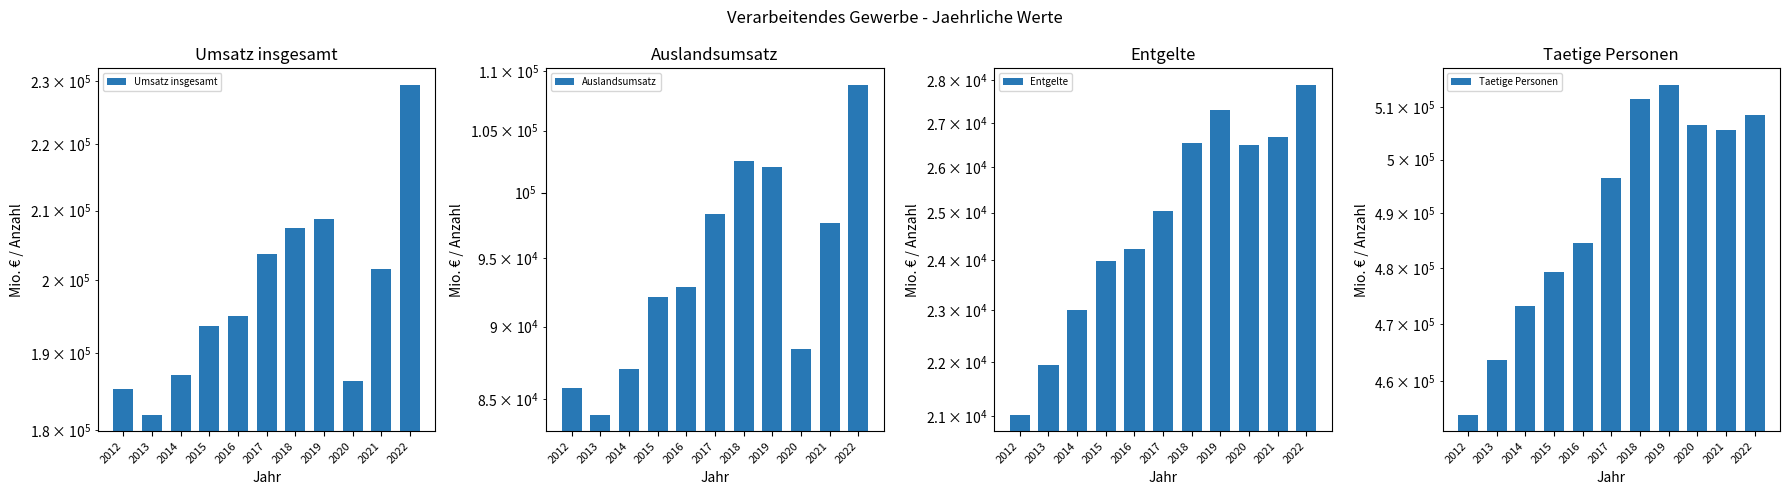

What is the difference between the maximum and second lowest values in the Umsatz insgesamt series?

44087